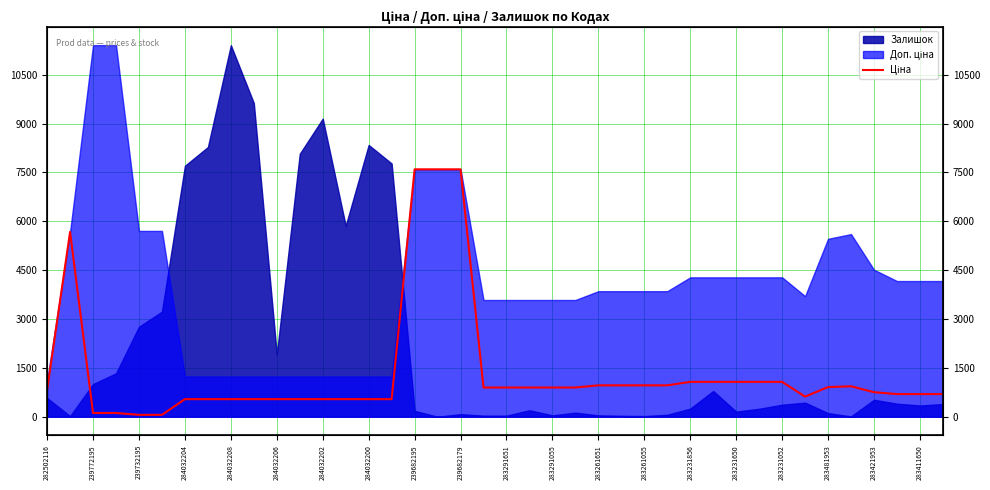

Does the chart display data point markers on the line(s)?

No